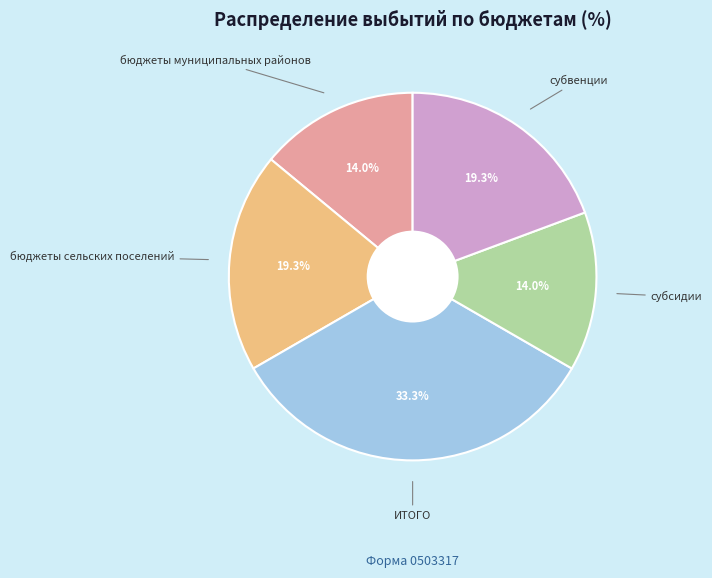

Does any single category account for the majority?

No